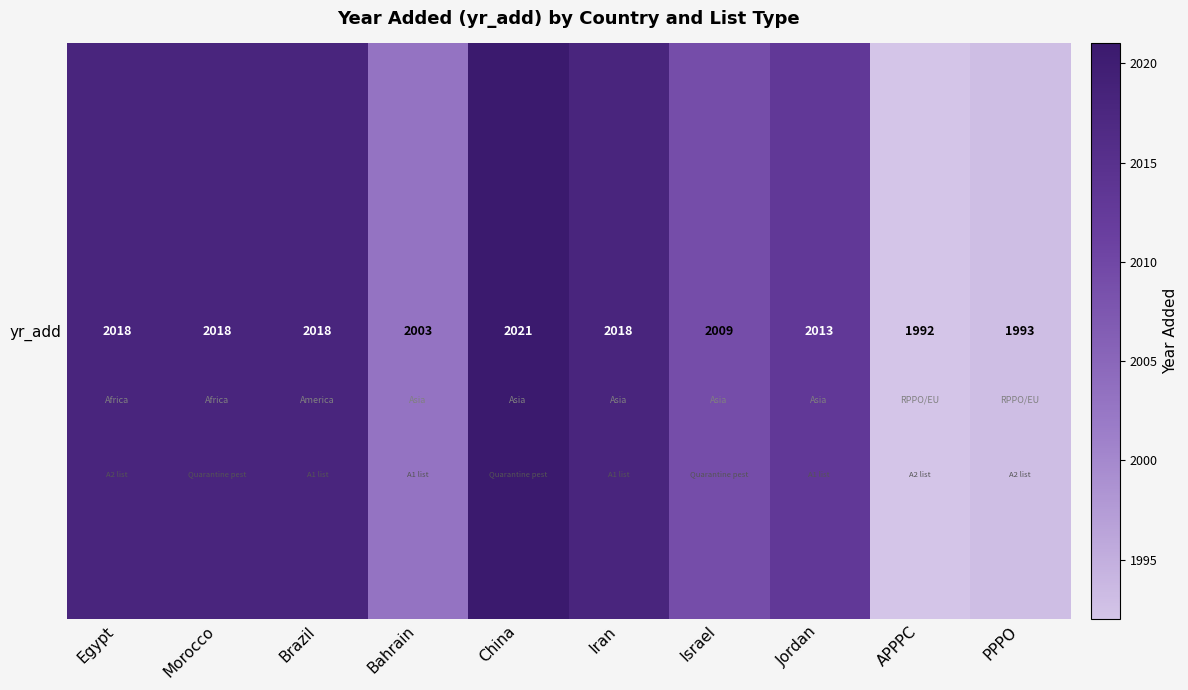

At which category does the chart reach its peak across all series?

China